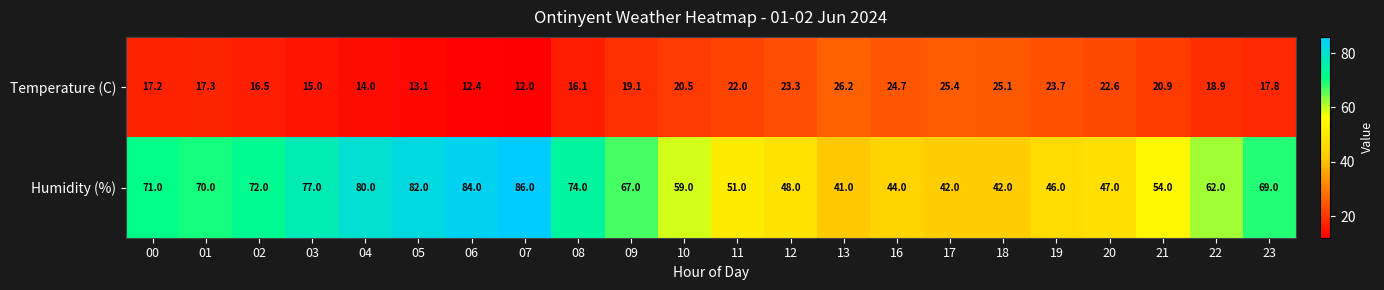

What is the minimum value shown in the chart?

12.0